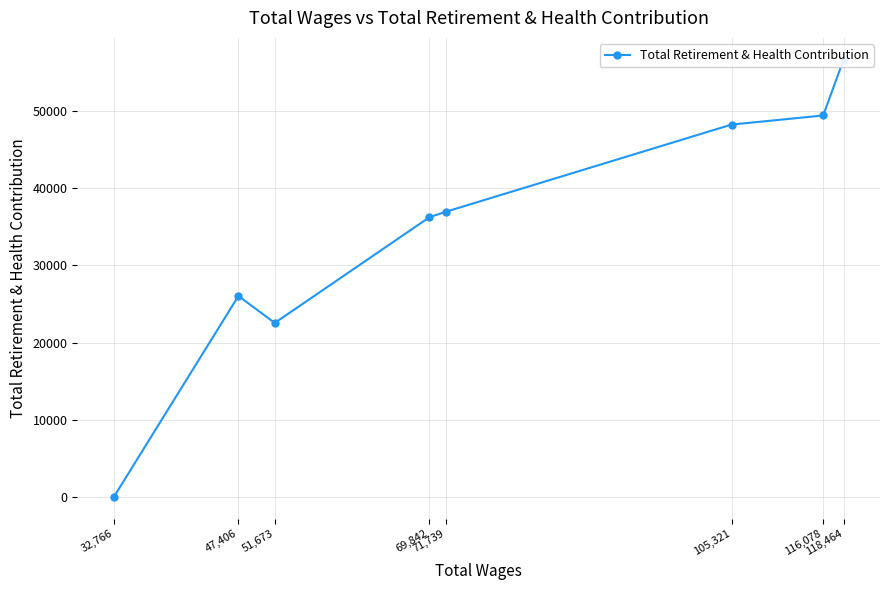

Does the chart have visible grid lines?

Yes